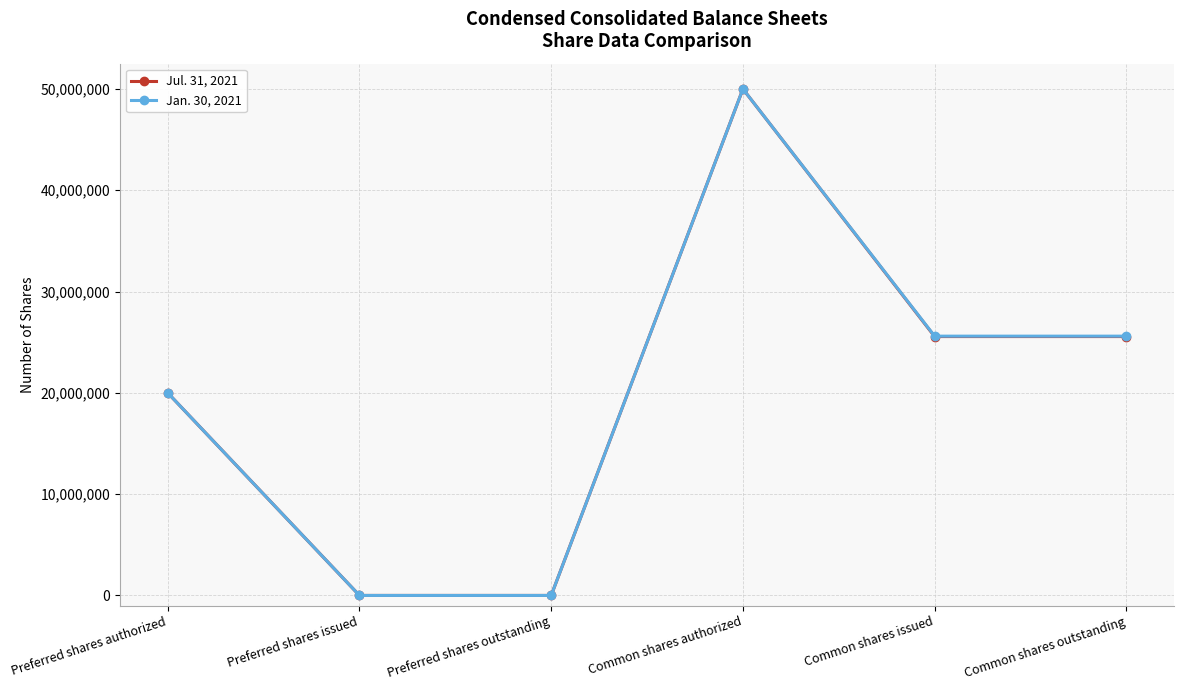

List the series in order of their overall mean, highest first.

Jan. 30, 2021, Jul. 31, 2021